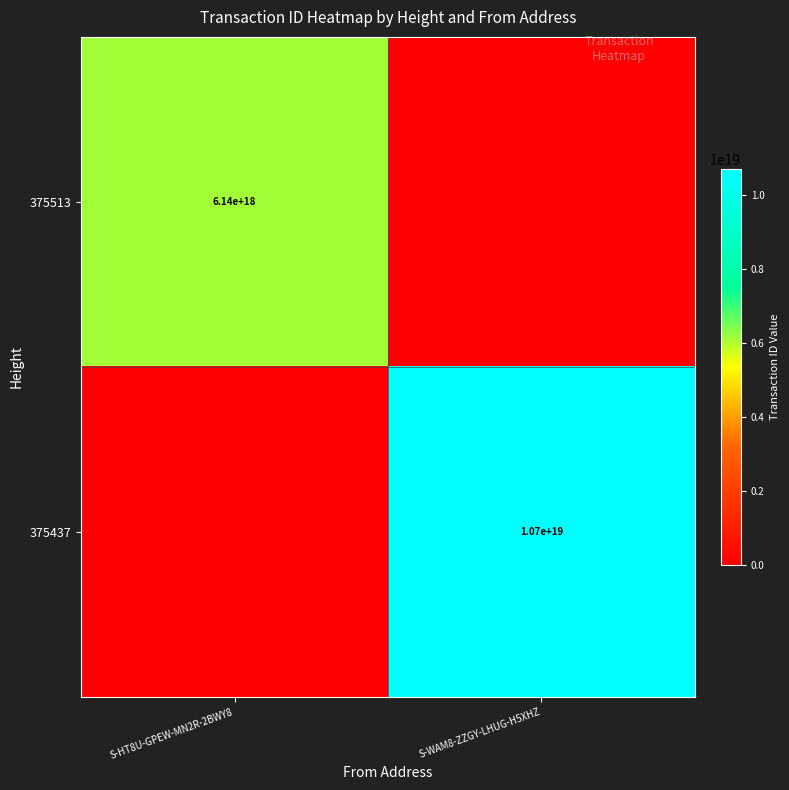

Is the value of 375437 at S-WAM8-ZZGY-LHUG-H5XHZ greater than the value of 375513 at S-HT8U-GPEW-MN2R-2BWY8?

Yes